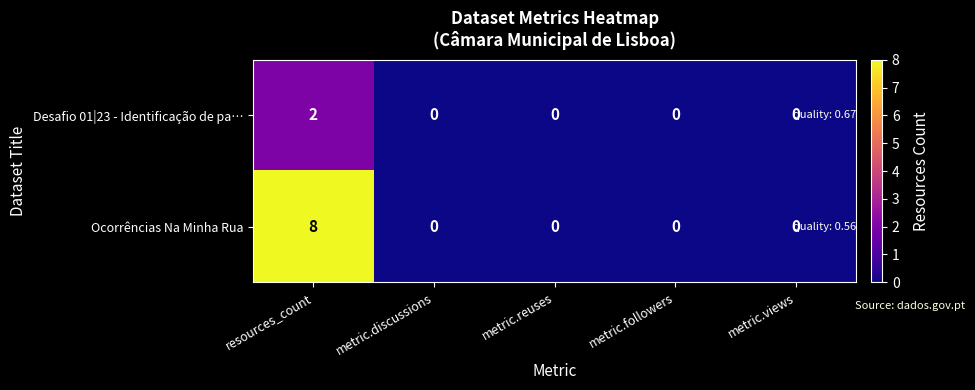

Between resources_count and metric.followers, which series saw the biggest shift?

Ocorrências Na Minha Rua